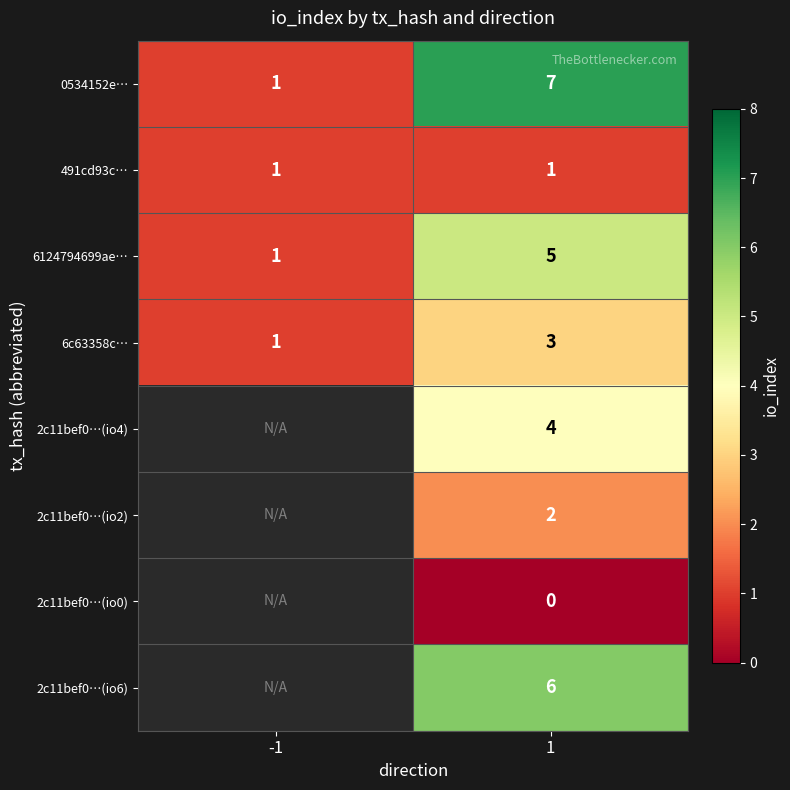

At 1, list the series in order from smallest to largest.

2c11bef0…(io0), 491cd93c…, 2c11bef0…(io2), 6c63358c…, 2c11bef0…(io4), 6124794699ae…, 2c11bef0…(io6), 0534152e…